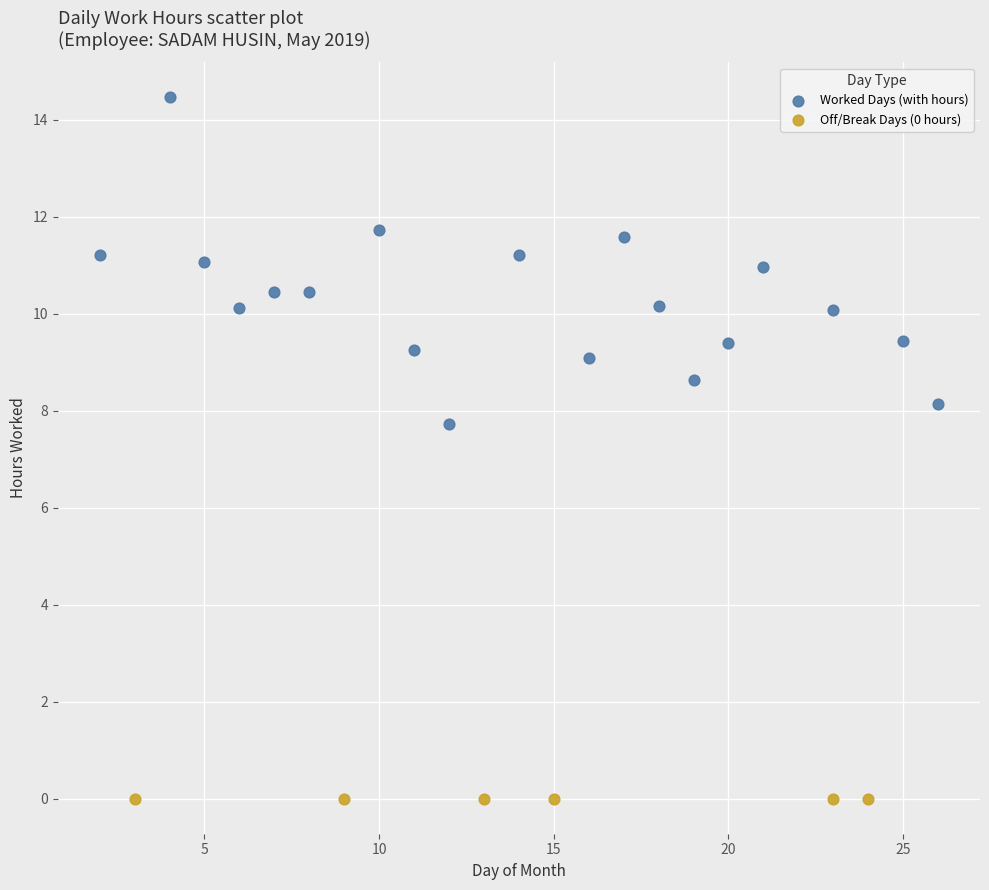

Which series reaches the maximum Y coordinate?

Worked Days (with hours)